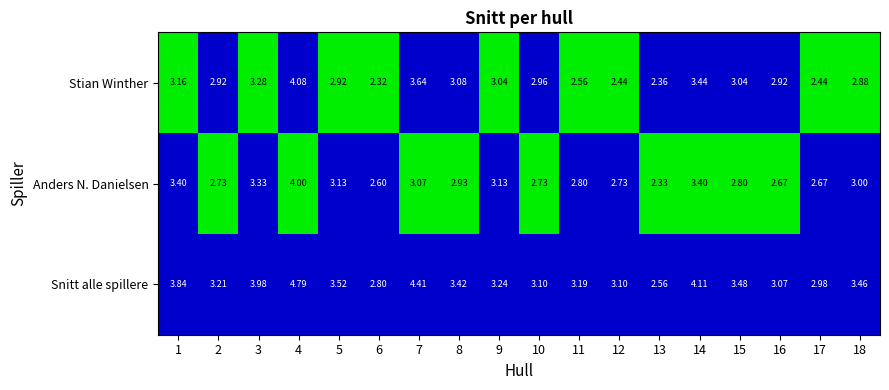

What is the difference between the highest and lowest values at 13?

0.2